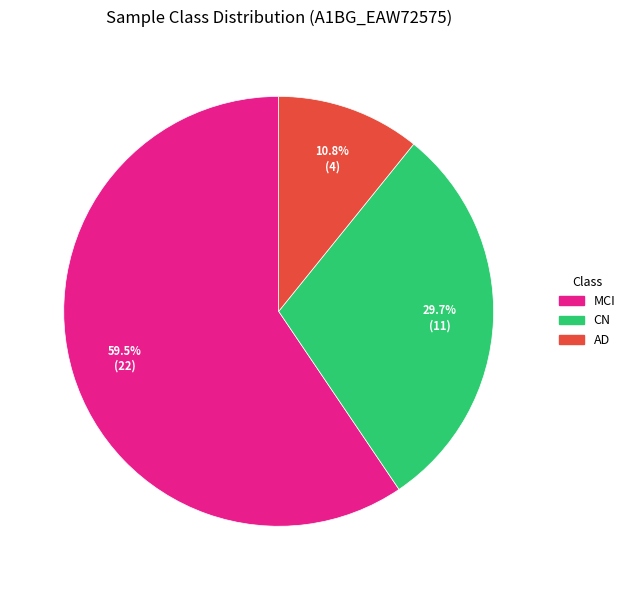

Does any single category account for the majority?

Yes